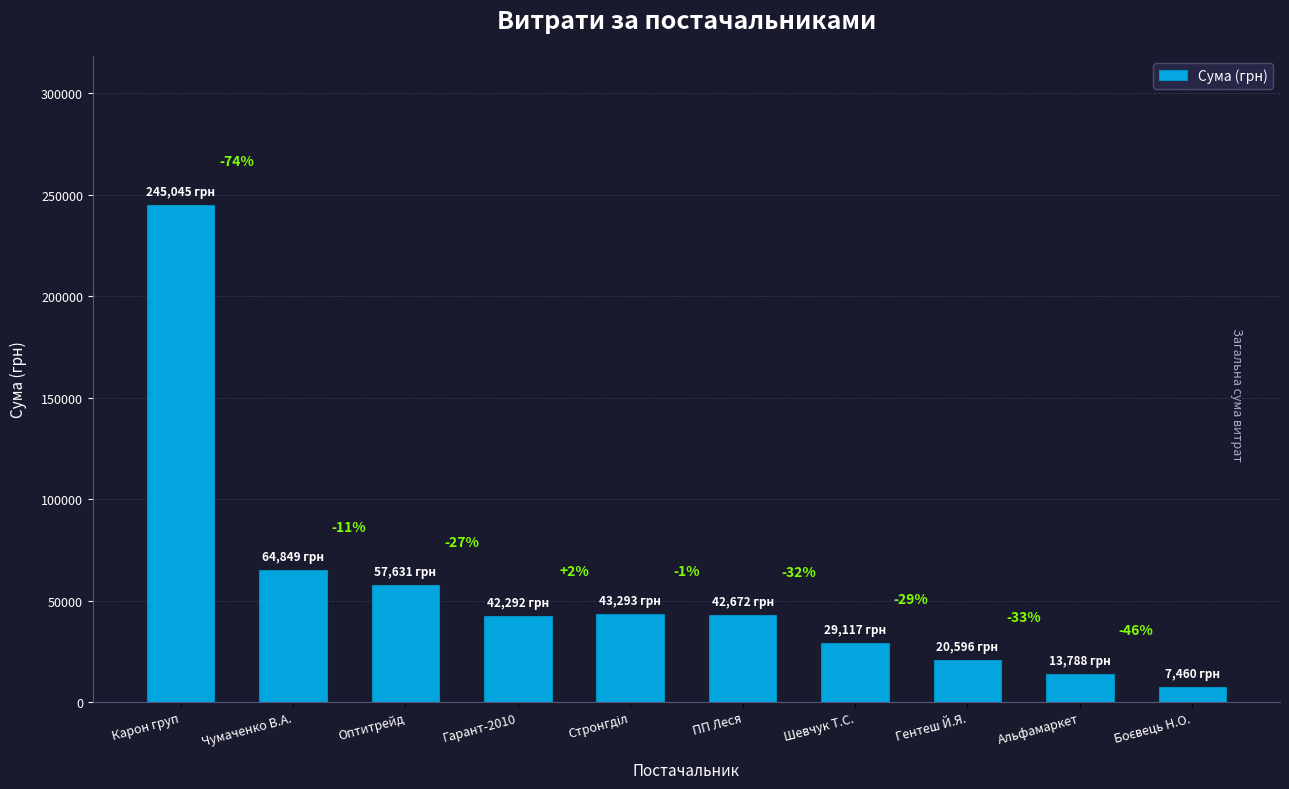

How many bars are there in total?

10